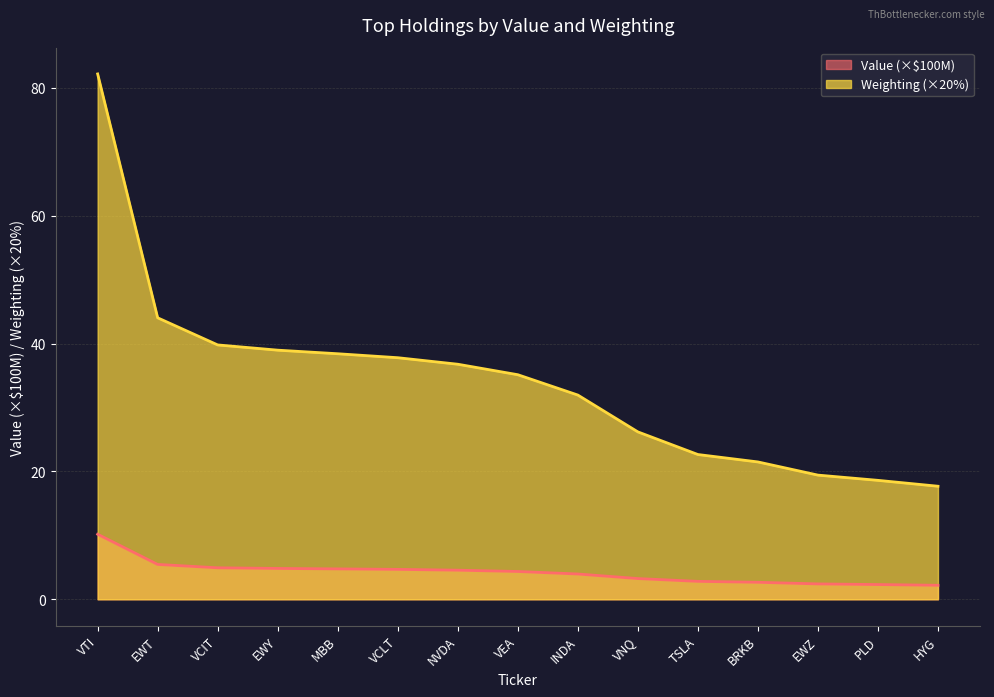

How many categories are shown in the chart?

15